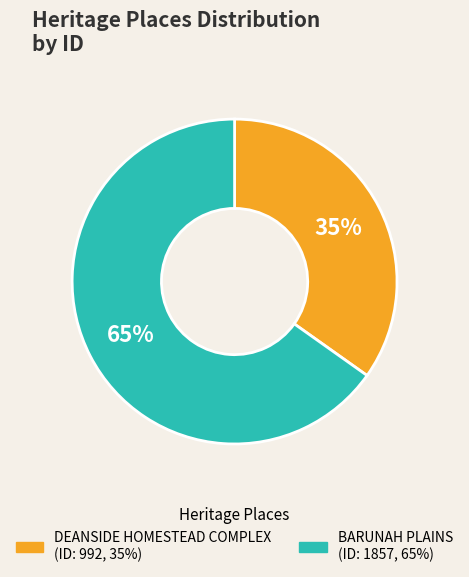

Approximately how many times larger is the value at DEANSIDE HOMESTEAD COMPLEX compared to BARUNAH PLAINS?

0.5